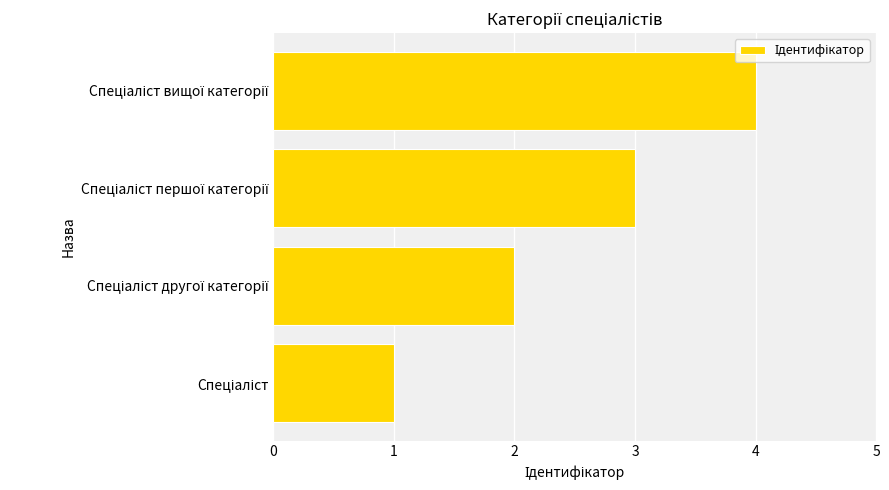

How many bars are there in total?

4